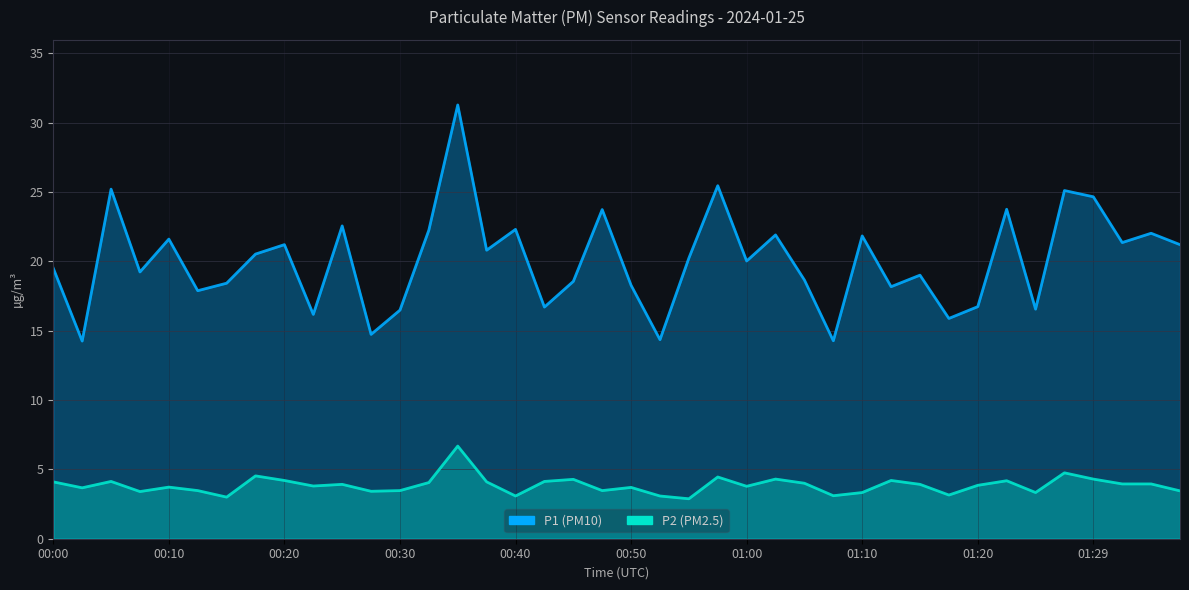

What position from the right is 00:00?

40